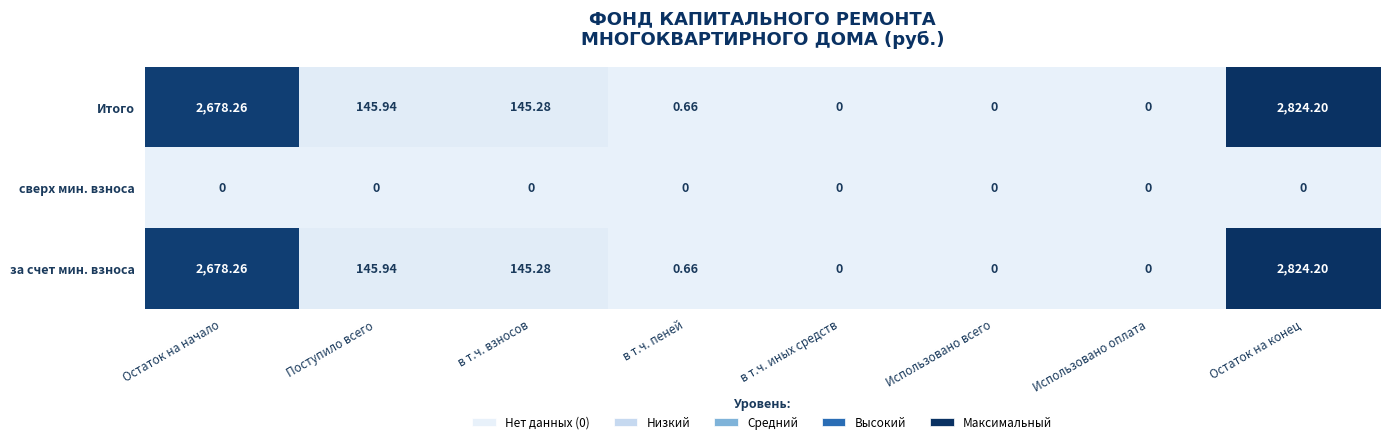

Where does the за счет мин. взноса series first go above 145?

Остаток на начало